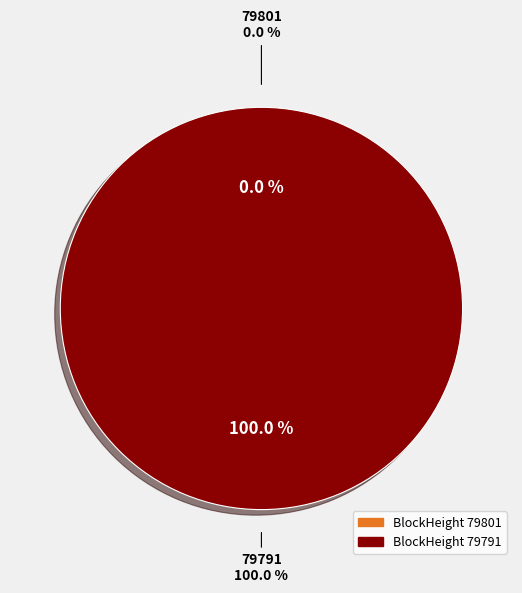

To the nearest percent, what is the difference between the largest and smallest slice percentages?

100%